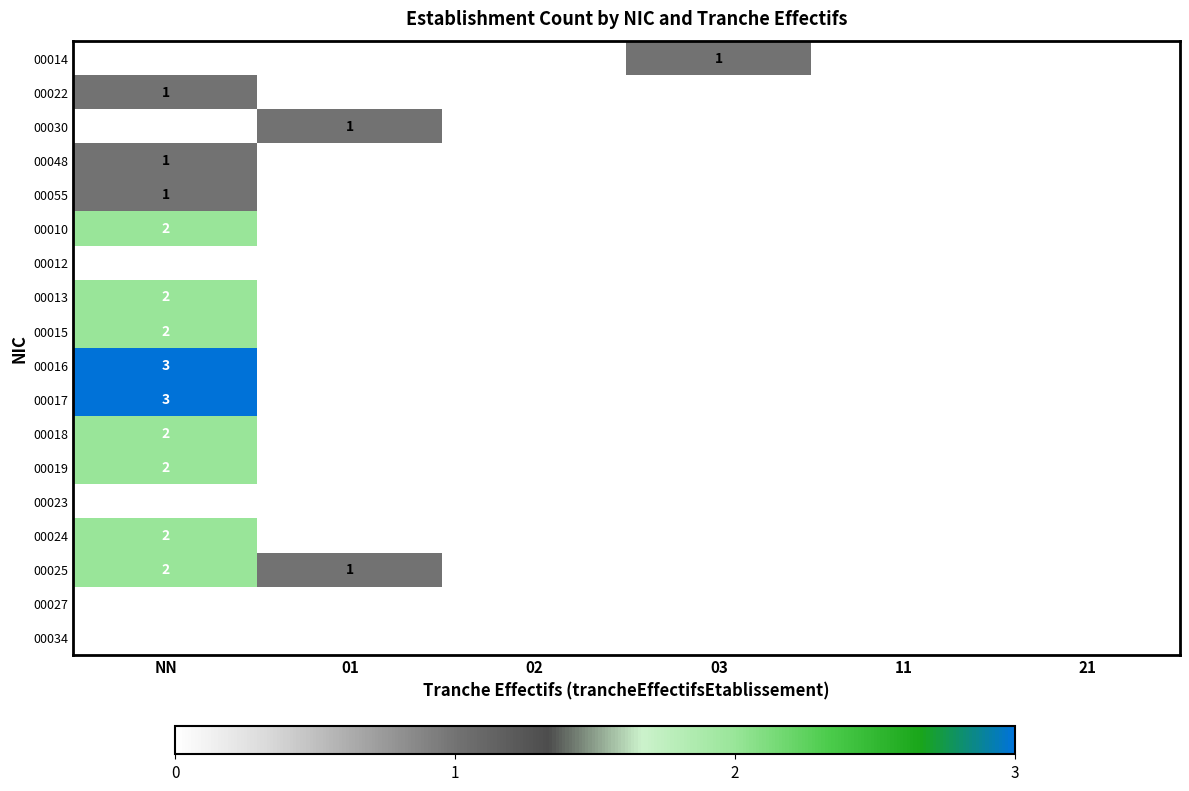

True or false: 00010 has a value of 3 at NN.

False